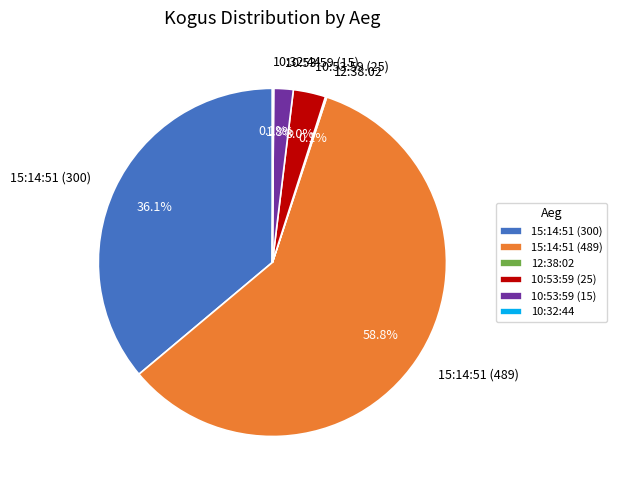

Is the sum of 15:14:51 (300) and 10:53:59 (15) greater than half?

No